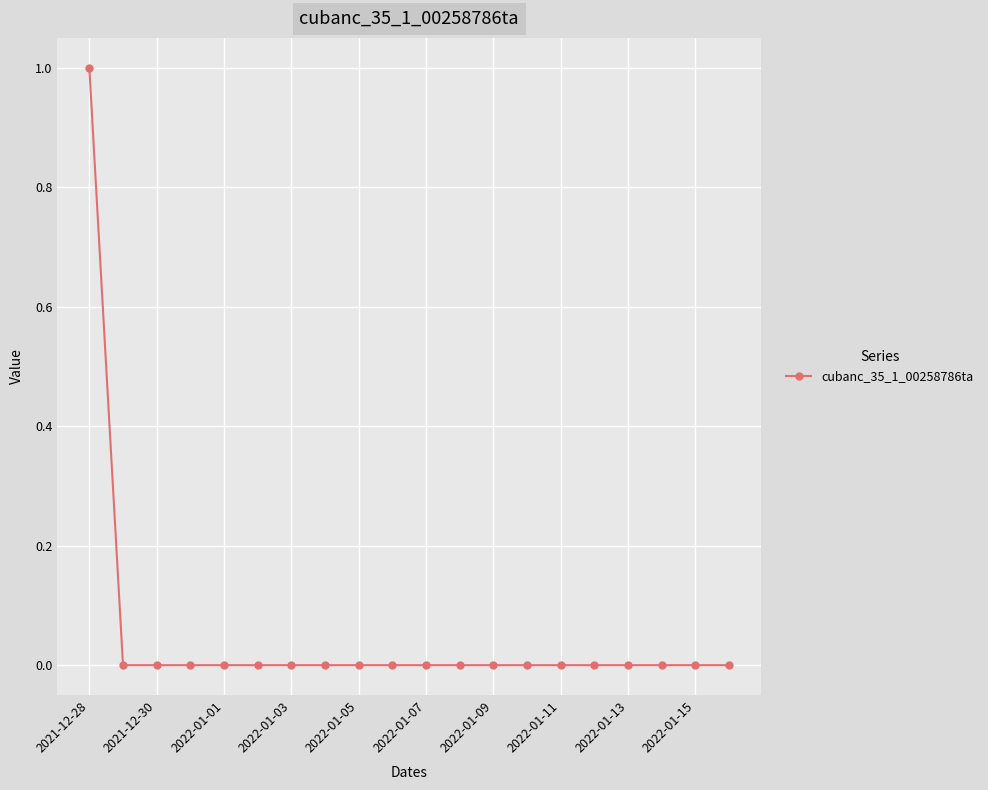

Reading left to right, transcribe all the data shown in this chart.

1	0	0	0	0	0	0	0	0	0	0	0	0	0	0	0	0	0	0	0